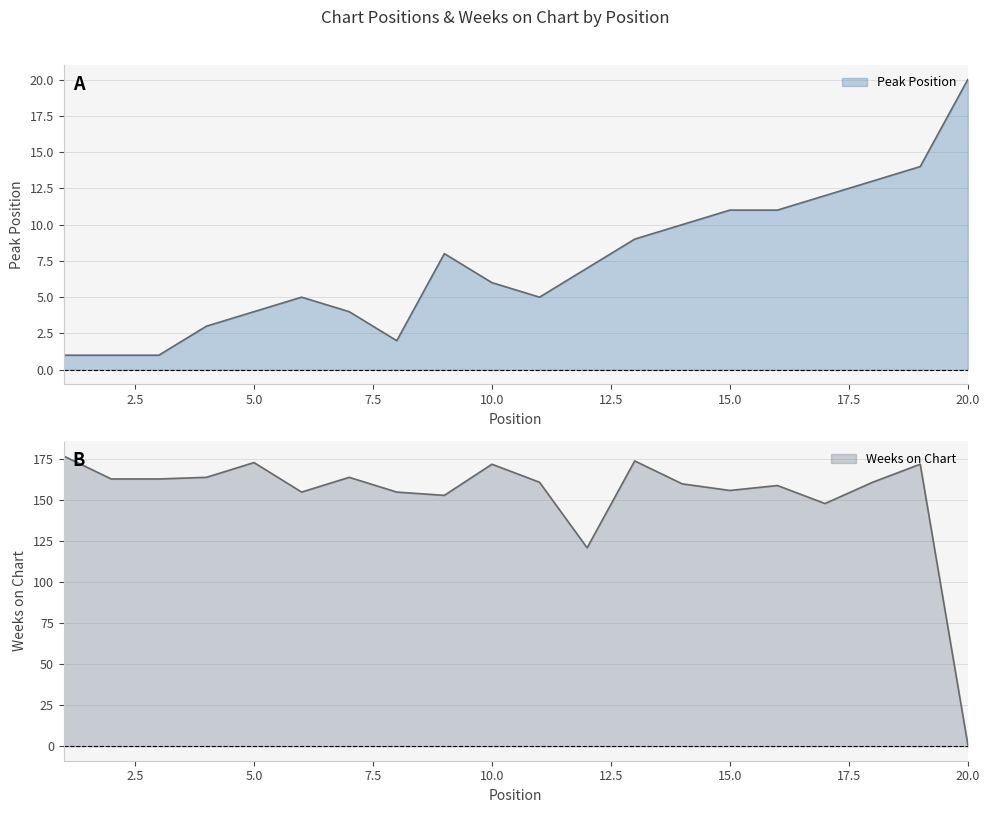

Reading right to left, what are all the values shown in this chart?

Peak Position: 20=20	19=14	18=13	17=12	16=11	15=11	14=10	13=9	12=7	11=5	10=6	9=8	8=2	7=4	6=5	5=4	4=3	3=1	2=1	1=1
Weeks on Chart: 20=1	19=172	18=161	17=148	16=159	15=156	14=160	13=174	12=121	11=161	10=172	9=153	8=155	7=164	6=155	5=173	4=164	3=163	2=163	1=177